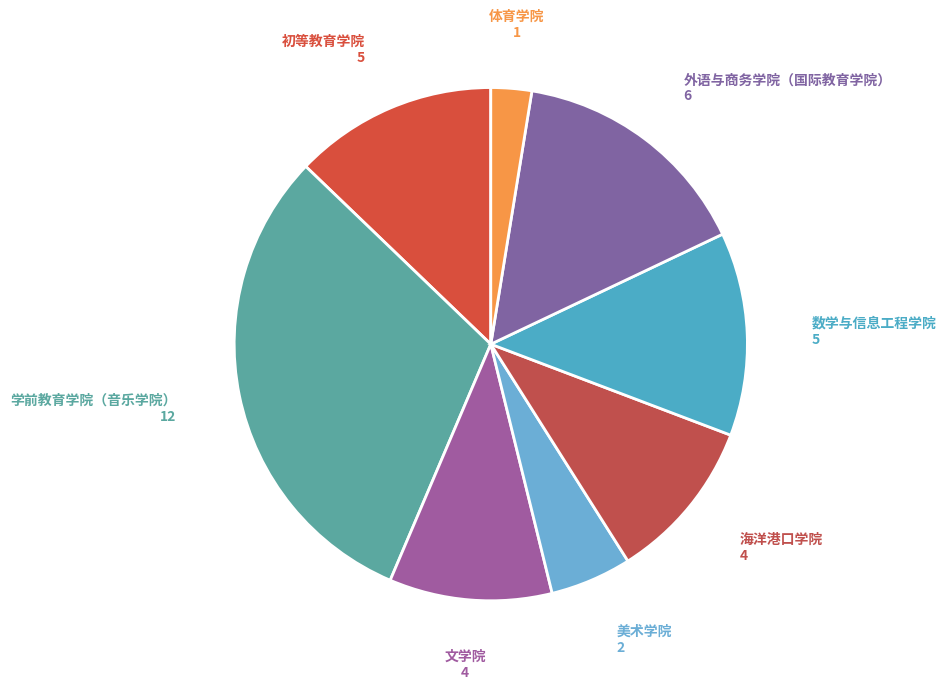

Which slice is the smallest?

体育学院